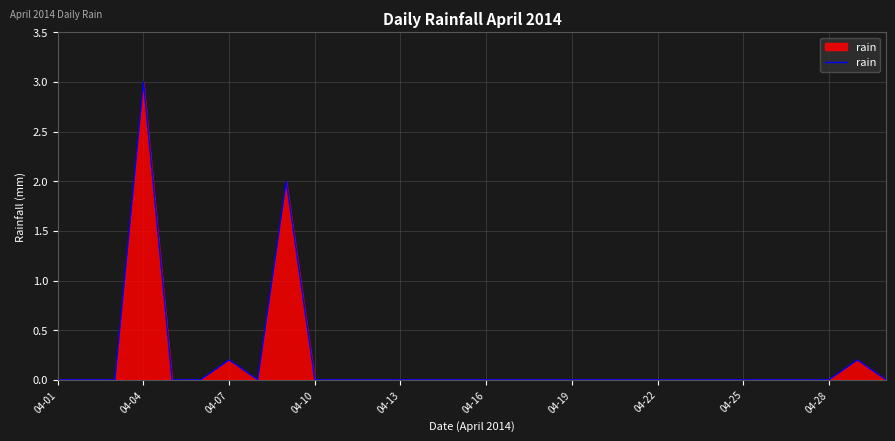

What is the maximum value shown in the chart?

3.0